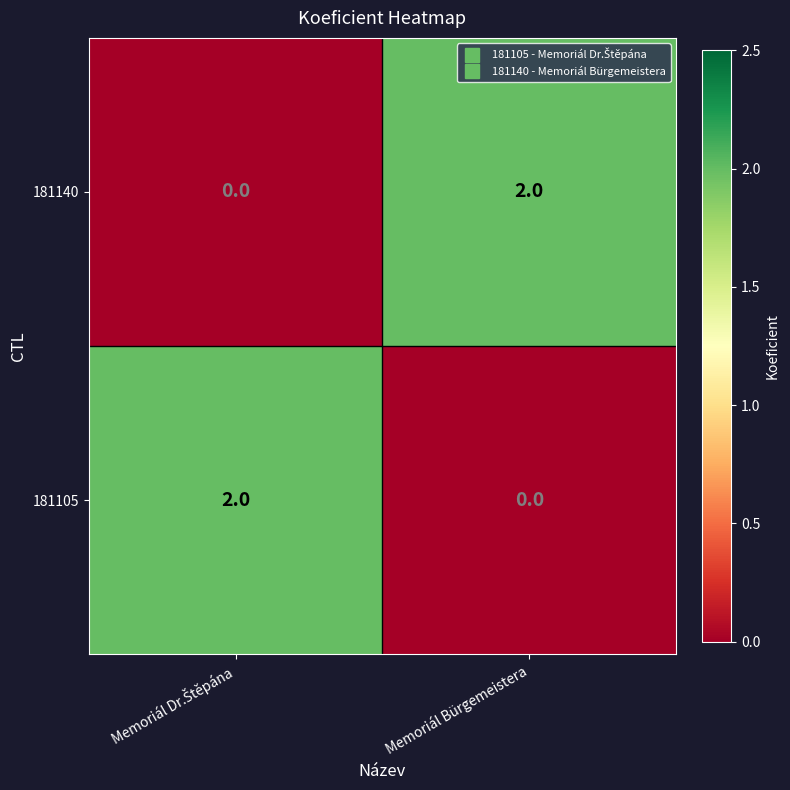

Which category has the highest value in the 181140 series?

Memoriál Bürgemeistera